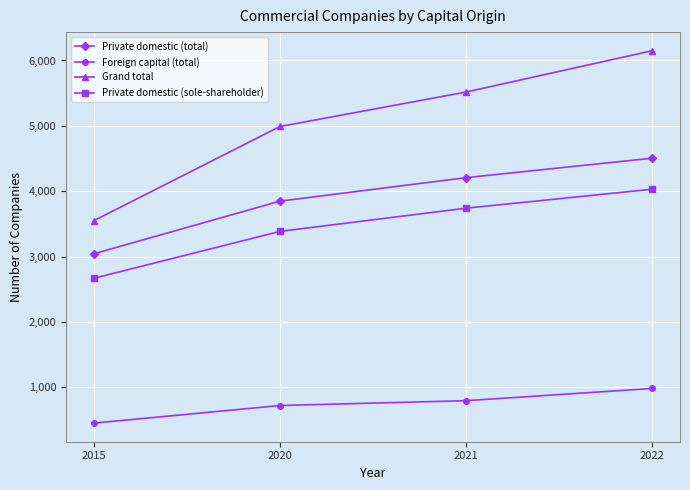

Which series changed the most between 2015 and 2020?

Grand total